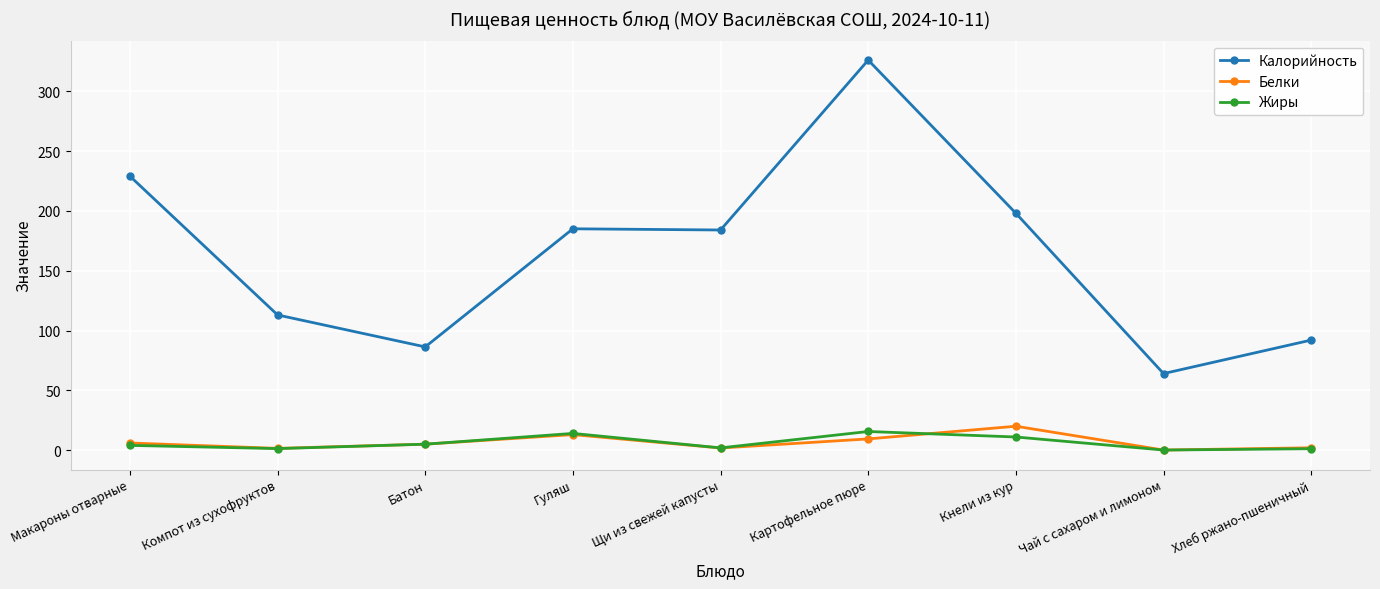

Where is the first local maximum for Белки?

Гуляш